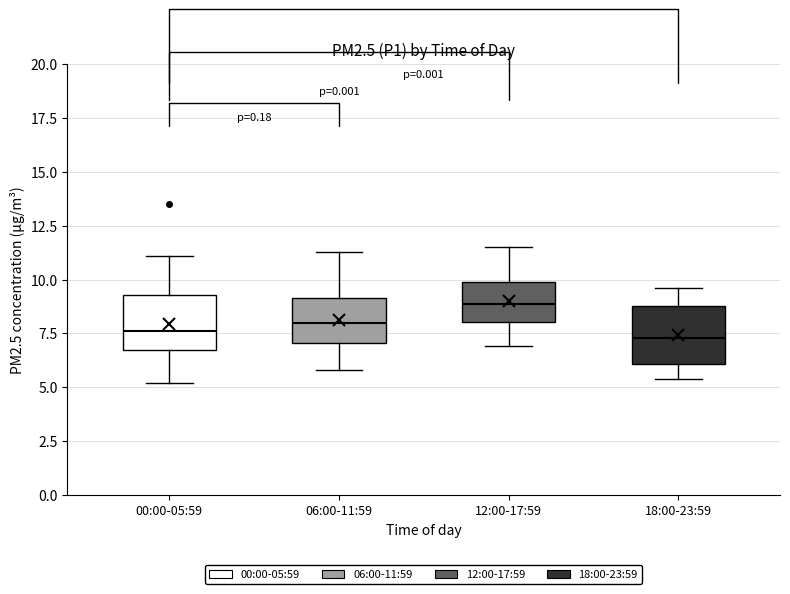

Reading left to right, read every box against the y-axis: the position of its median line, the range the box covers, and the ends of its whiskers. The values are not printed on the chart, so give them approximately, as read against the axis.

00:00-05:59: median 7.5, box 7.0 to 9.5, whiskers 5.0 to 11.0
06:00-11:59: median 8.0, box 7.0 to 9.0, whiskers 6.0 to 11.5
12:00-17:59: median 9.0, box 8.0 to 10.0, whiskers 7.0 to 11.5
18:00-23:59: median 7.5, box 6.0 to 9.0, whiskers 5.5 to 9.5